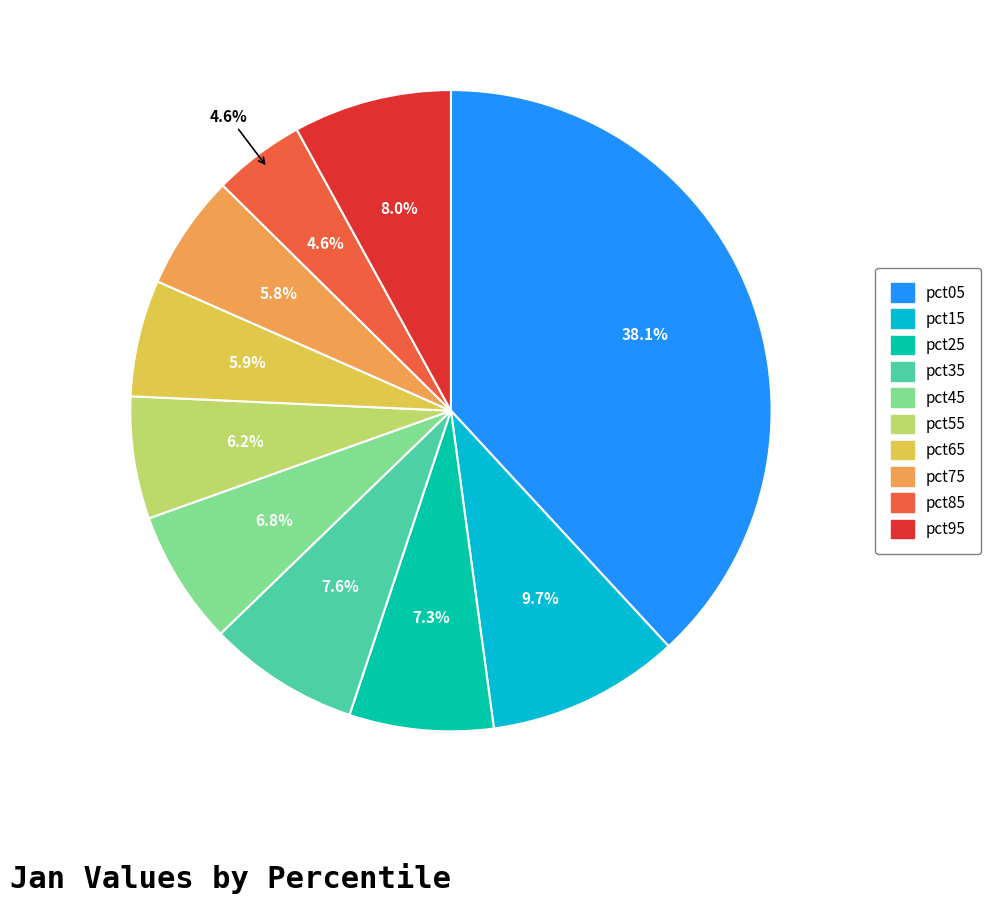

What is the smallest slice in the pie chart?

pct85